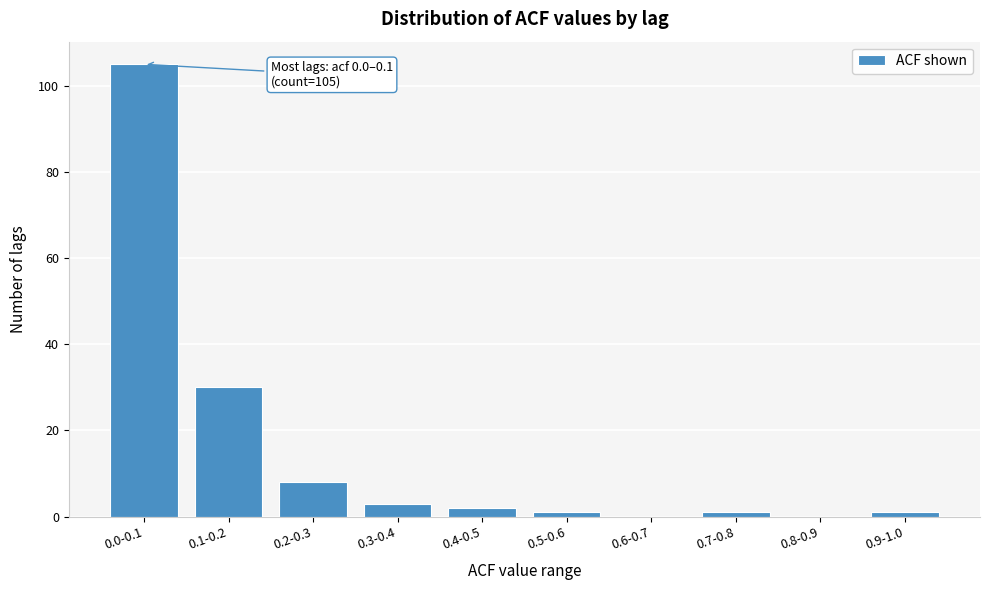

Reading left to right, extract all data points from this chart.

0.0-0.1=105	0.1-0.2=30	0.2-0.3=8	0.3-0.4=3	0.4-0.5=2	0.5-0.6=1	0.6-0.7=0	0.7-0.8=1	0.8-0.9=0	0.9-1.0=1